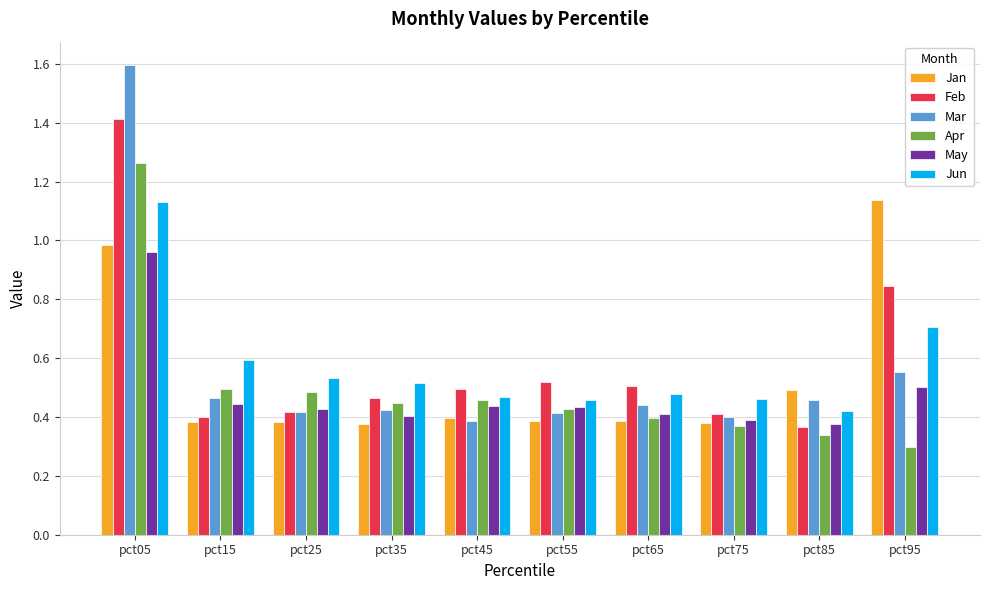

Is the value of Mar at pct25 greater than the value of May at pct75?

Yes